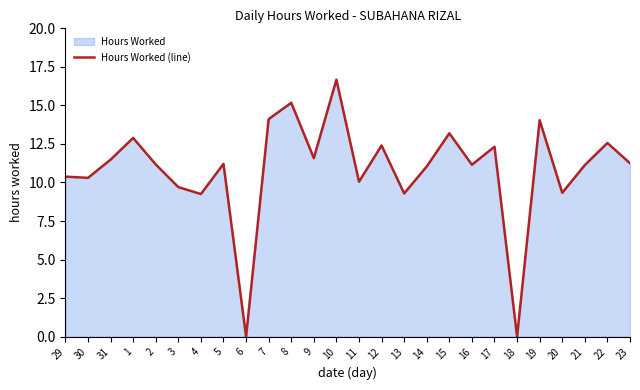

What position from the right is 15?

9